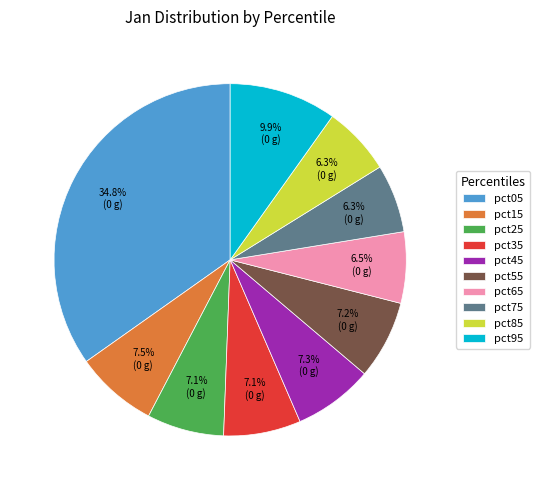

The pct15 slice represents 1% of the pie. True or false?

False